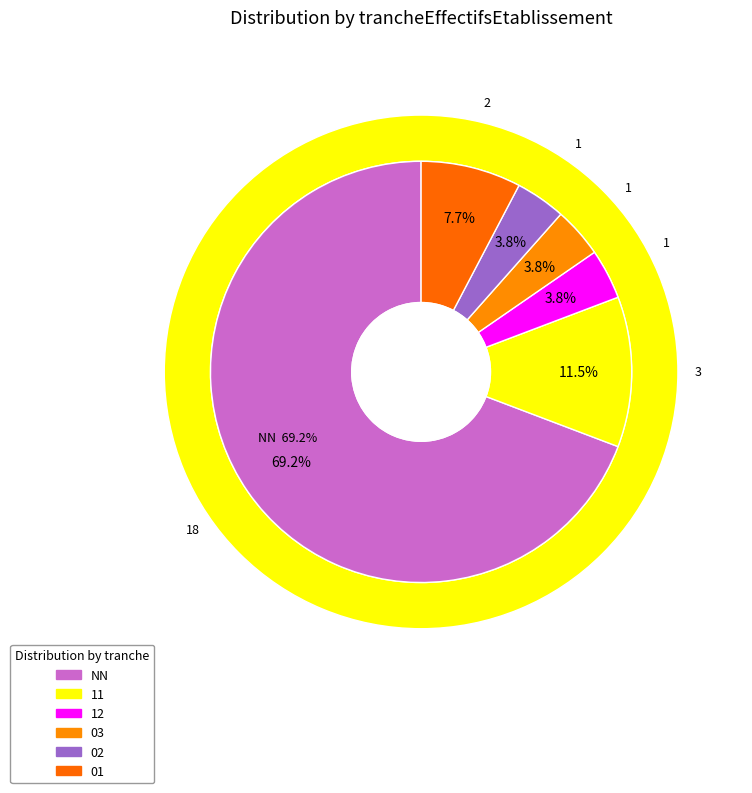

Count the number of slices in the pie.

6